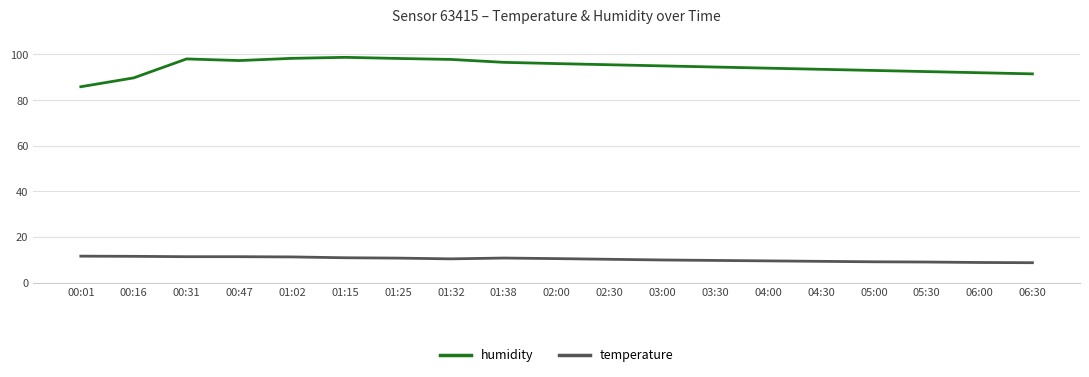

How many lines are shown in the chart?

2